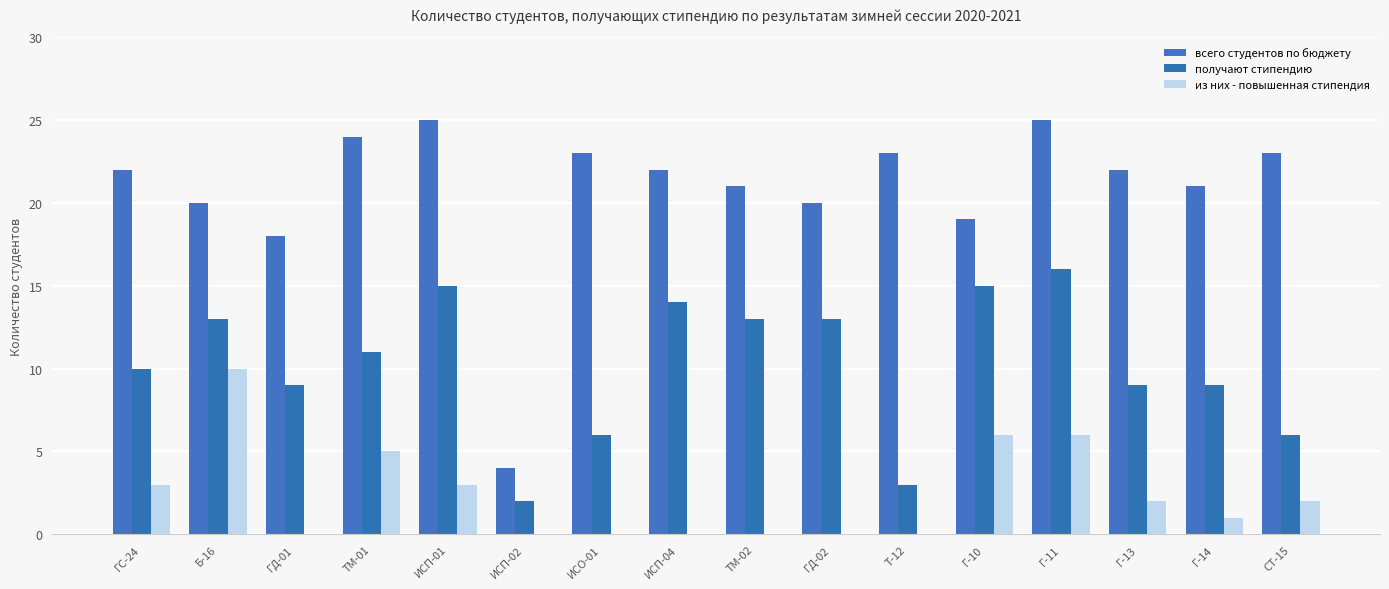

Rank the series by their average value, from highest to lowest.

всего студентов по бюджету, получают стипендию, из них - повышенная стипендия